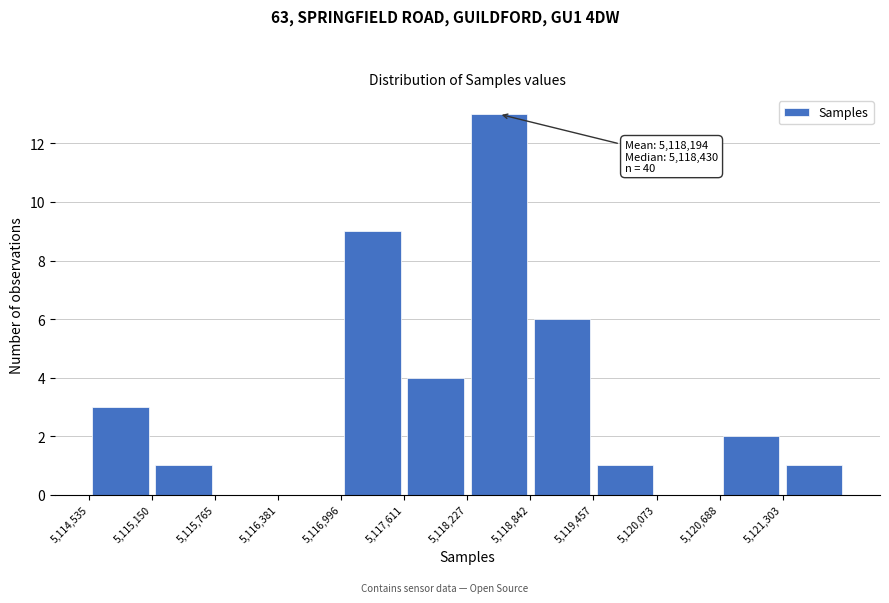

Which range on the x-axis has the tallest bar?

5118200 to 5118800